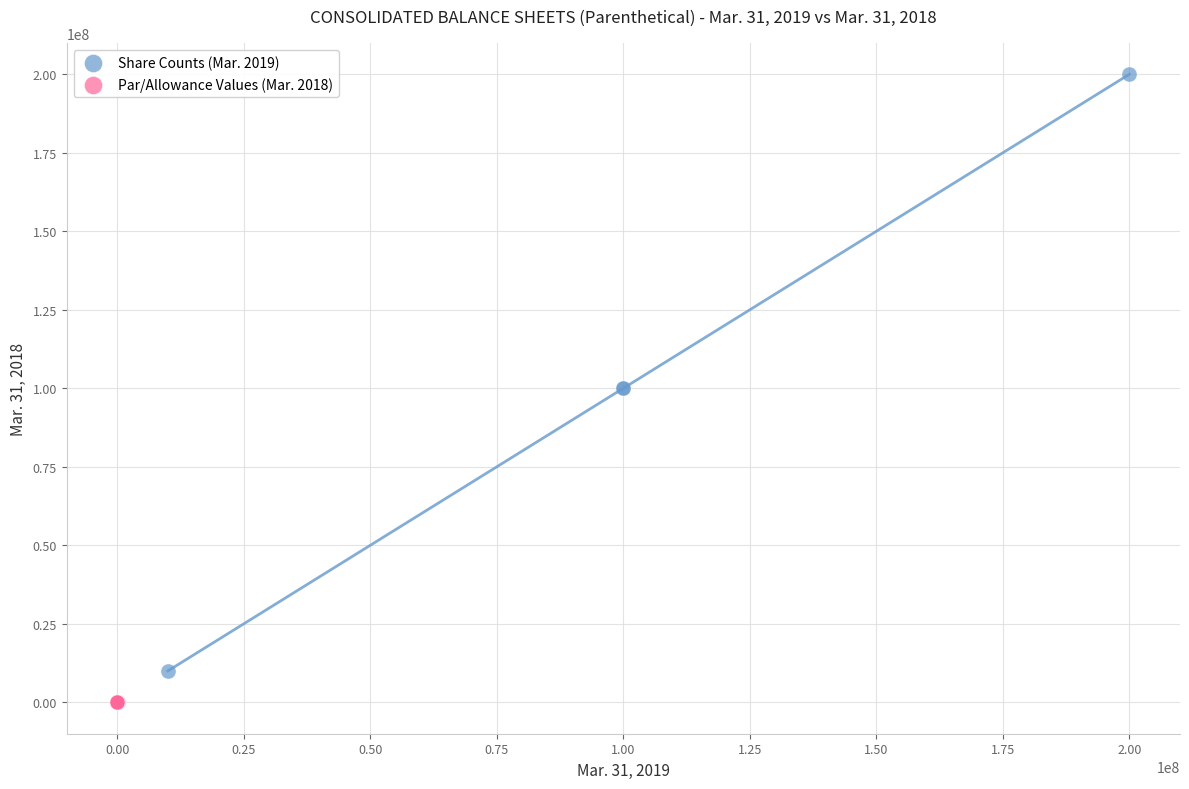

Which series has the widest spread of Y values?

Share Counts (Mar. 2019)